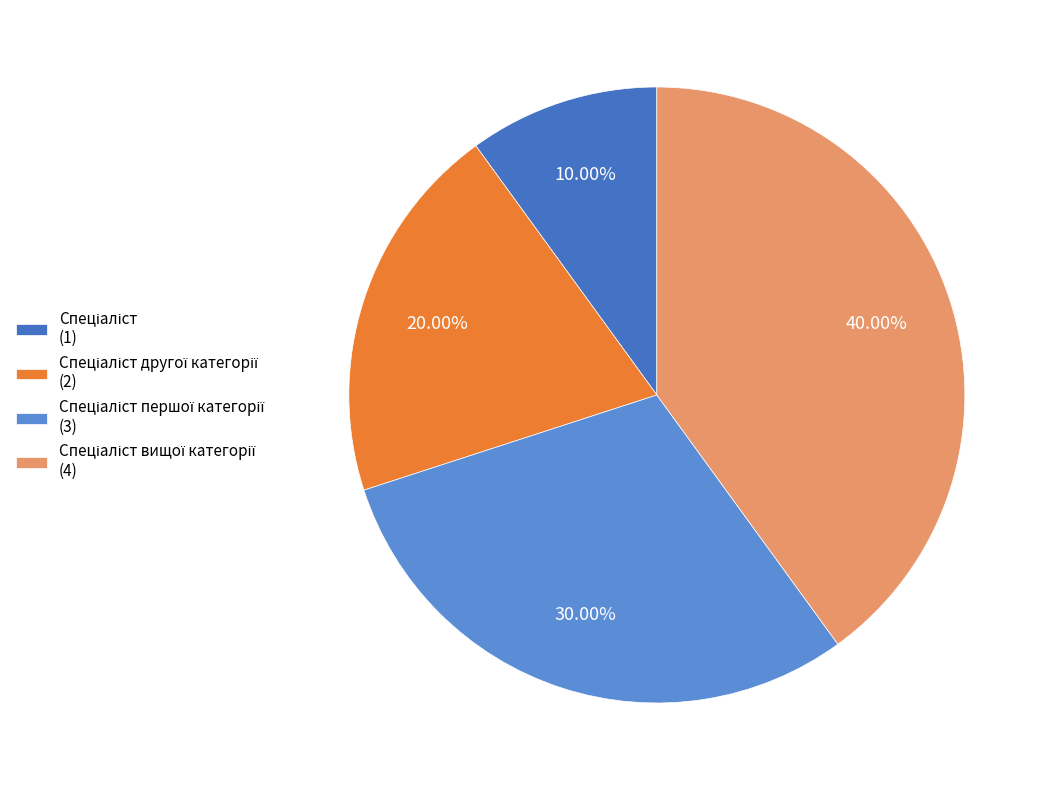

Count the number of slices in the pie.

4